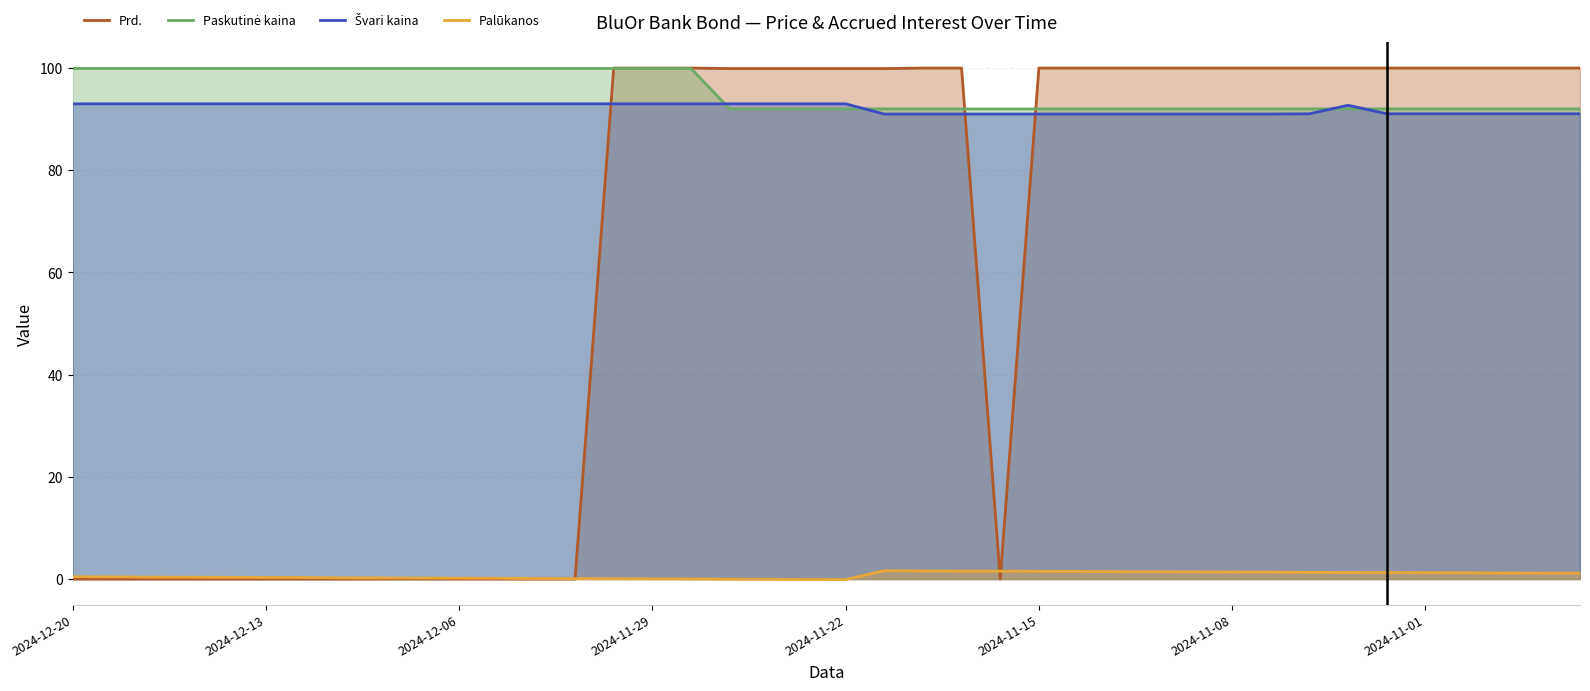

What is the maximum value for Prd.?

100.0